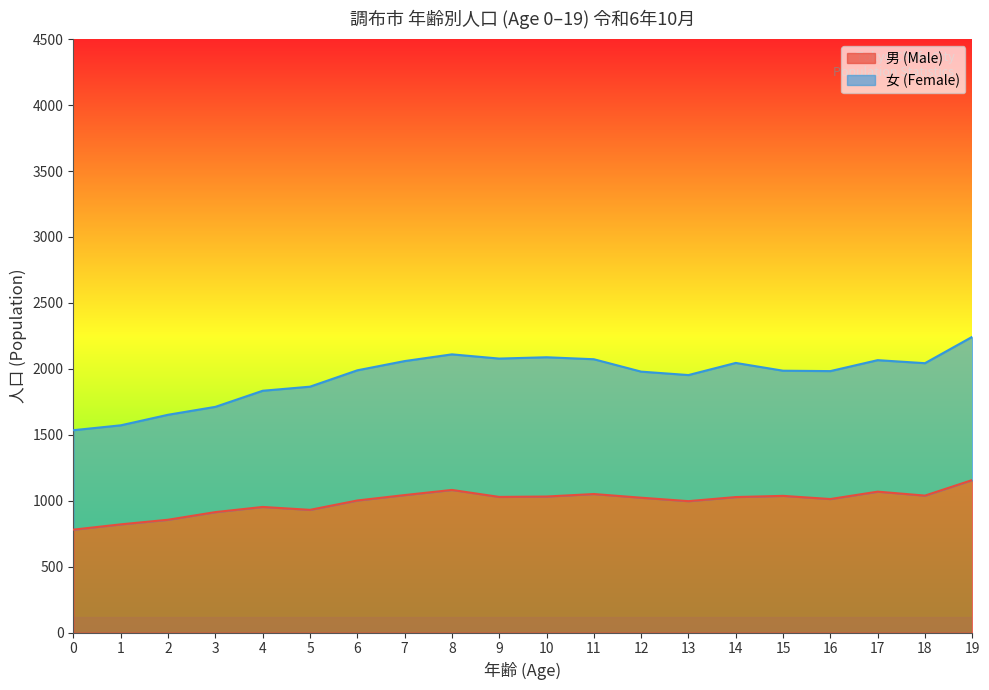

Which series has the largest total across all categories?

女 (Female)